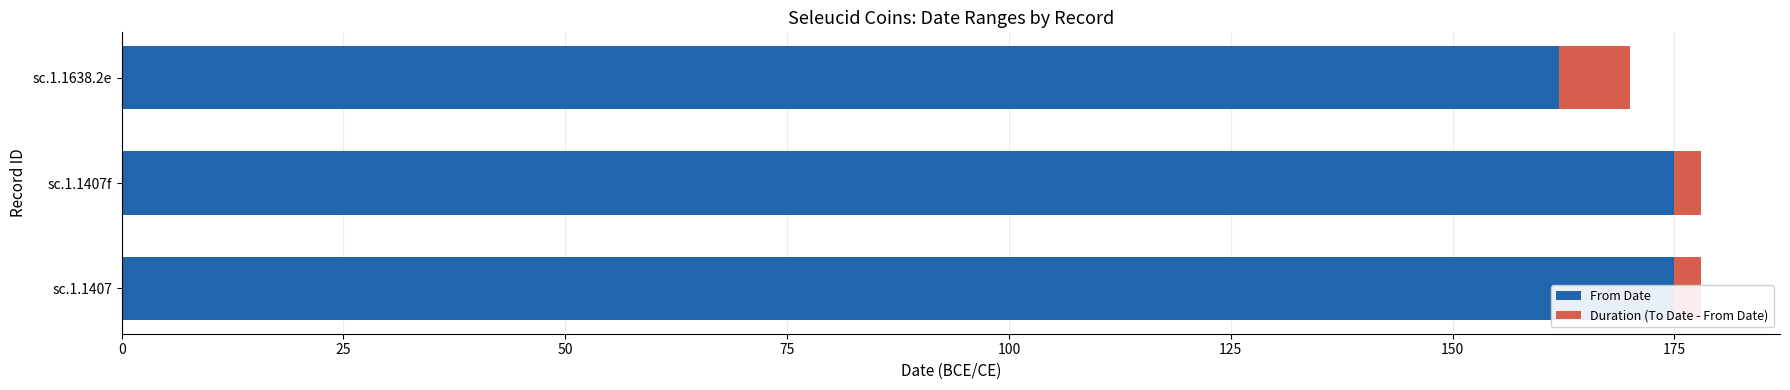

The Duration (To Date - From Date) series shows 8 at 50. True or false?

True